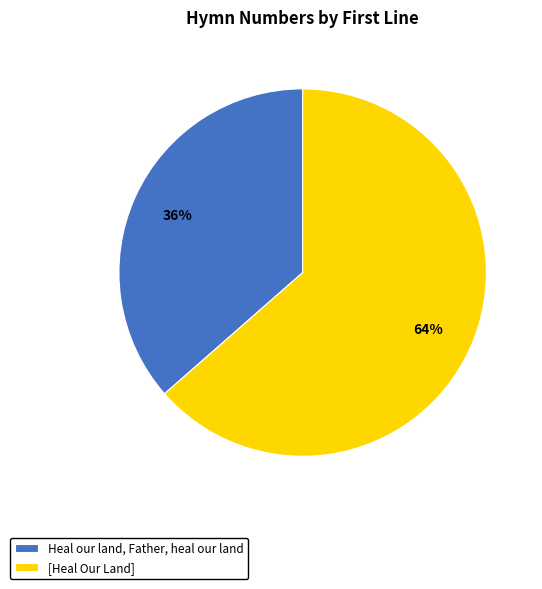

To the nearest percent, what is the combined percentage of [Heal Our Land] and Heal our land, Father, heal our land?

100%